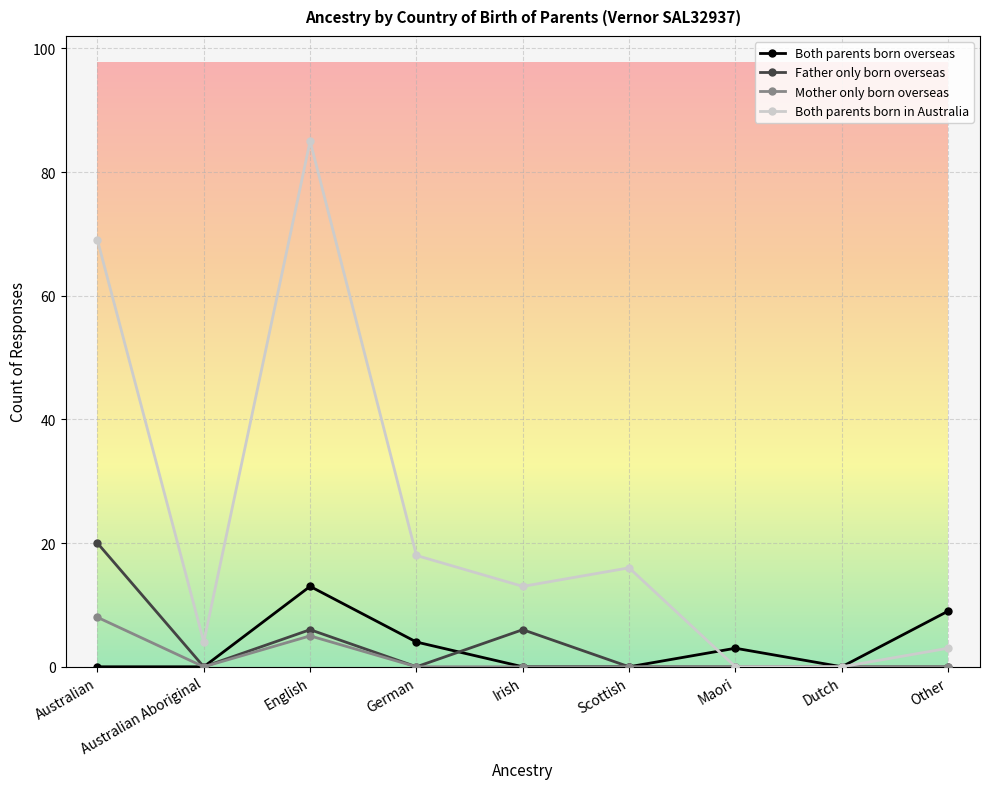

What are all the series names shown in the legend?

Both parents born overseas, Father only born overseas, Mother only born overseas, Both parents born in Australia